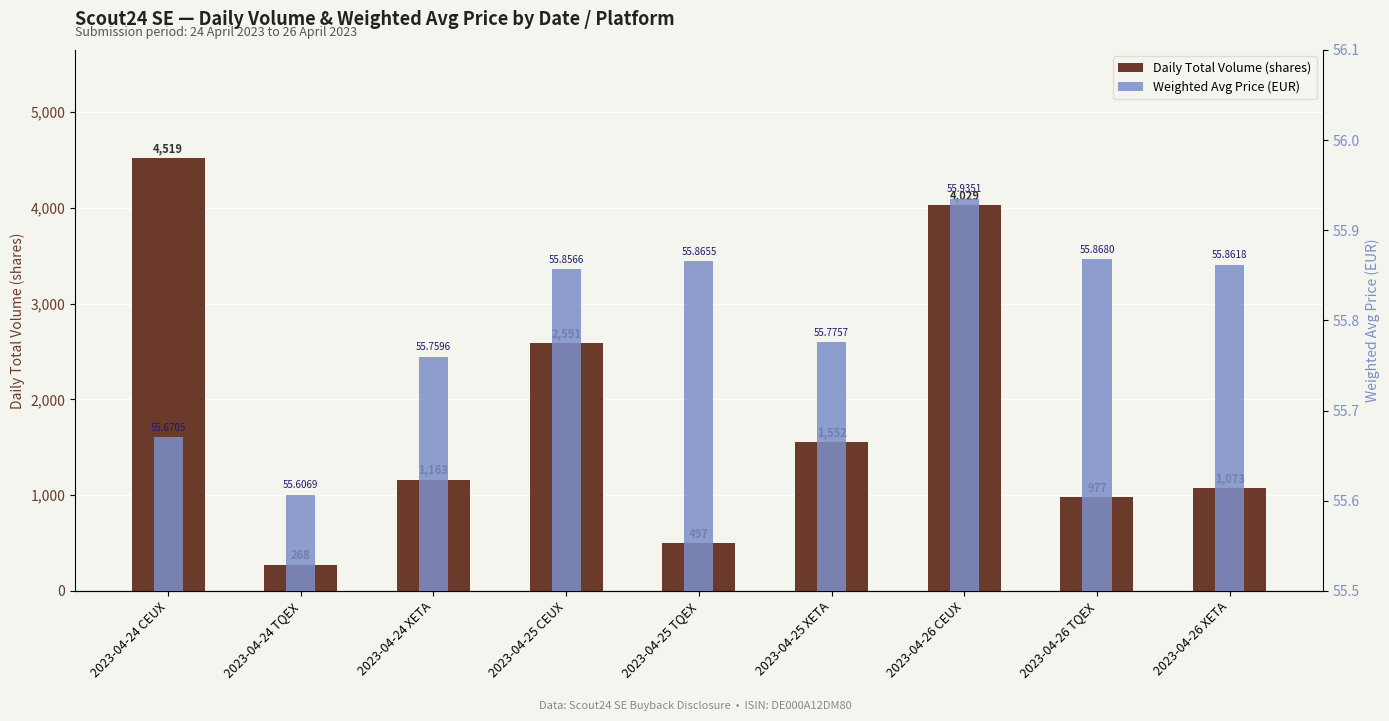

How many series are shown in this chart?

2